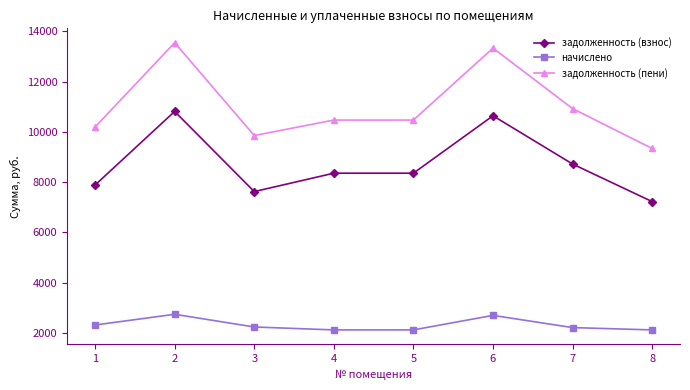

The задолженность (пени) series shows 13329.2 at 6. True or false?

True